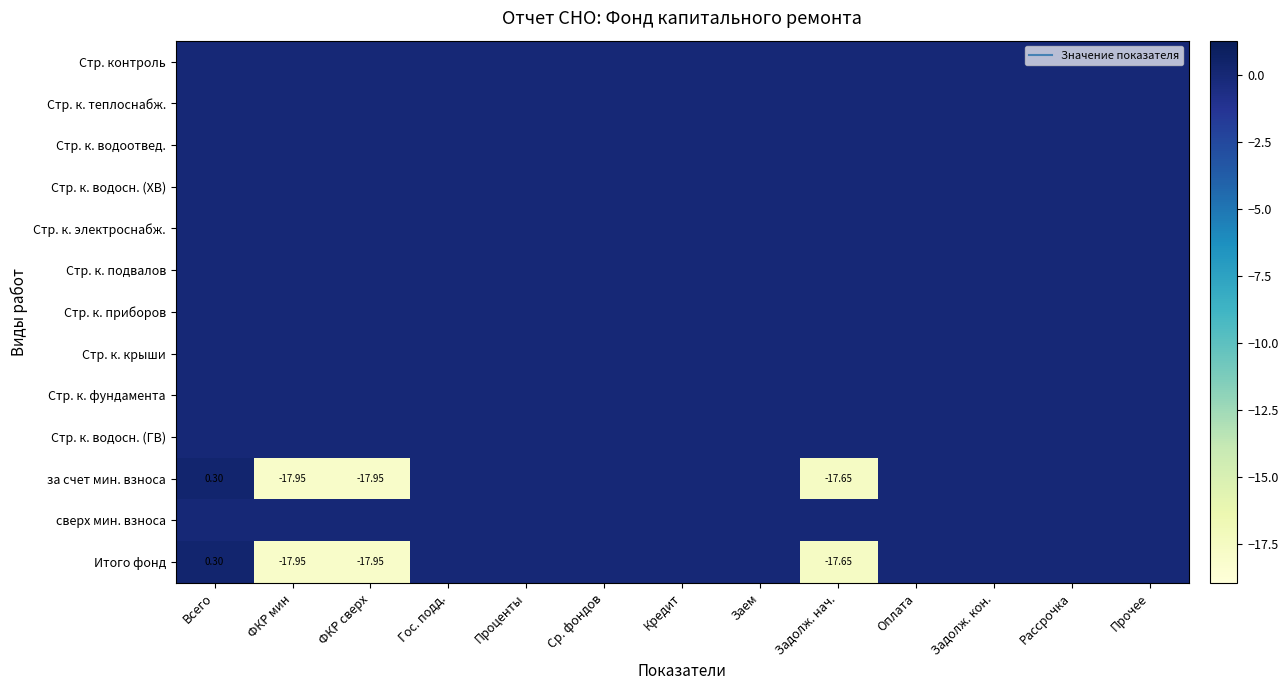

Which label corresponds to the largest value in the chart?

Всего